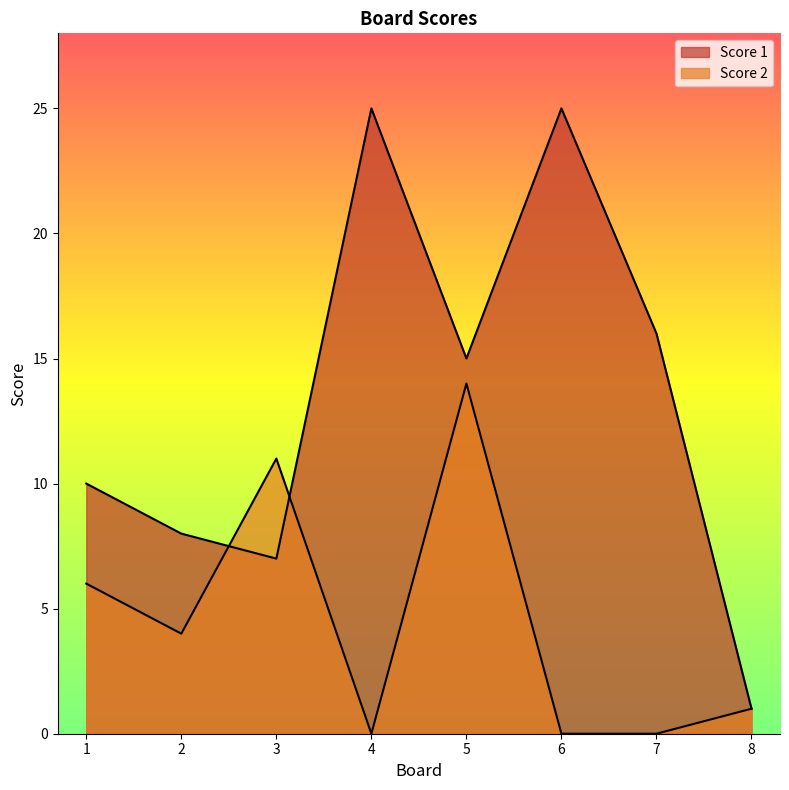

Reading left to right, what are all the values shown in this chart?

Score 1: 1=10	2=8	3=7	4=25	5=15	6=25	7=16	8=1
Score 2: 1=6	2=4	3=11	4=0	5=14	6=0	7=0	8=1